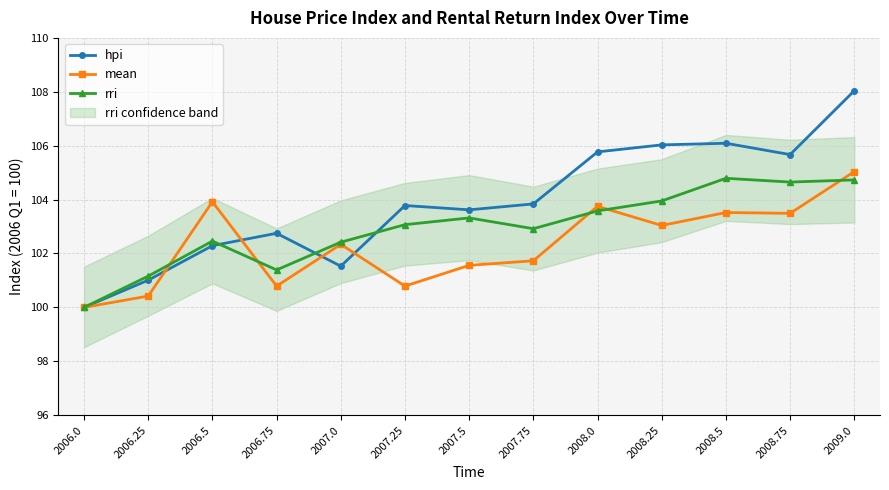

What are all the series names shown in the legend?

hpi, mean, rri